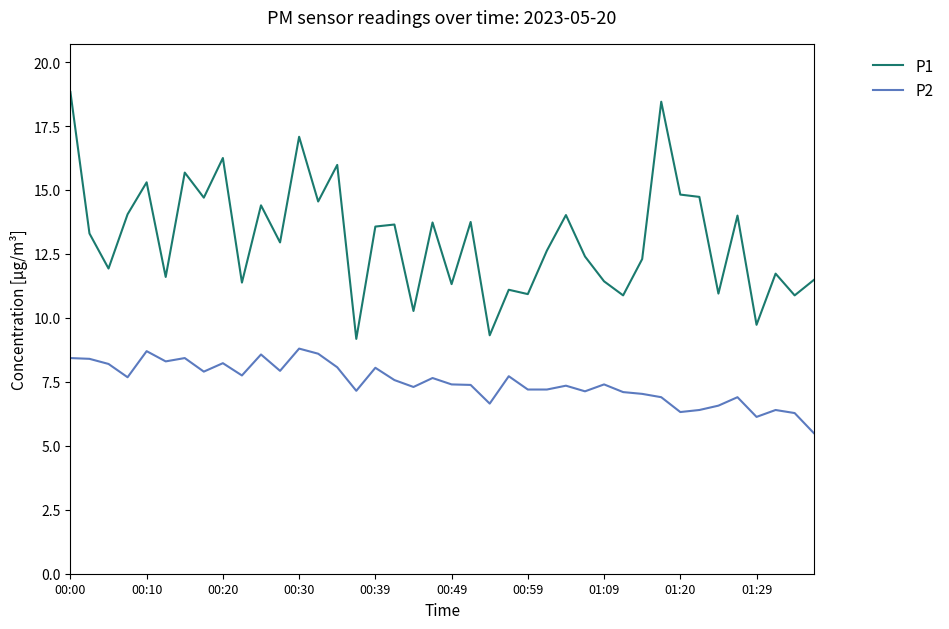

True or false: P2 and P1 cross at least once.

False